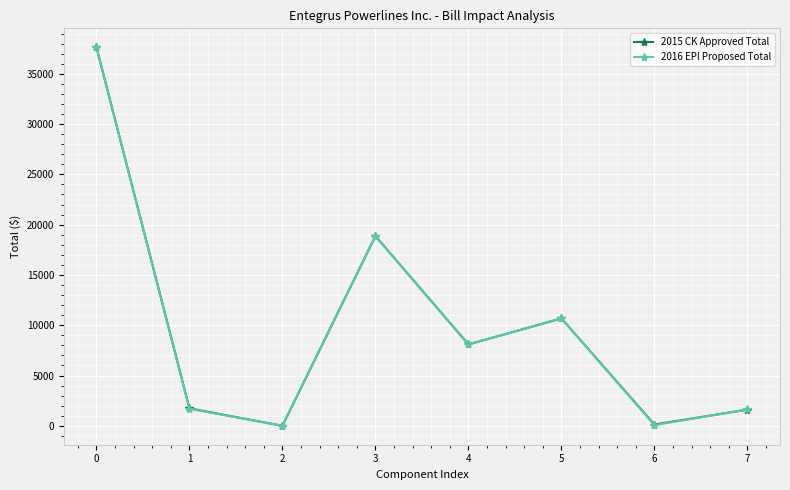

Is this an area chart (filled region under the line)?

No